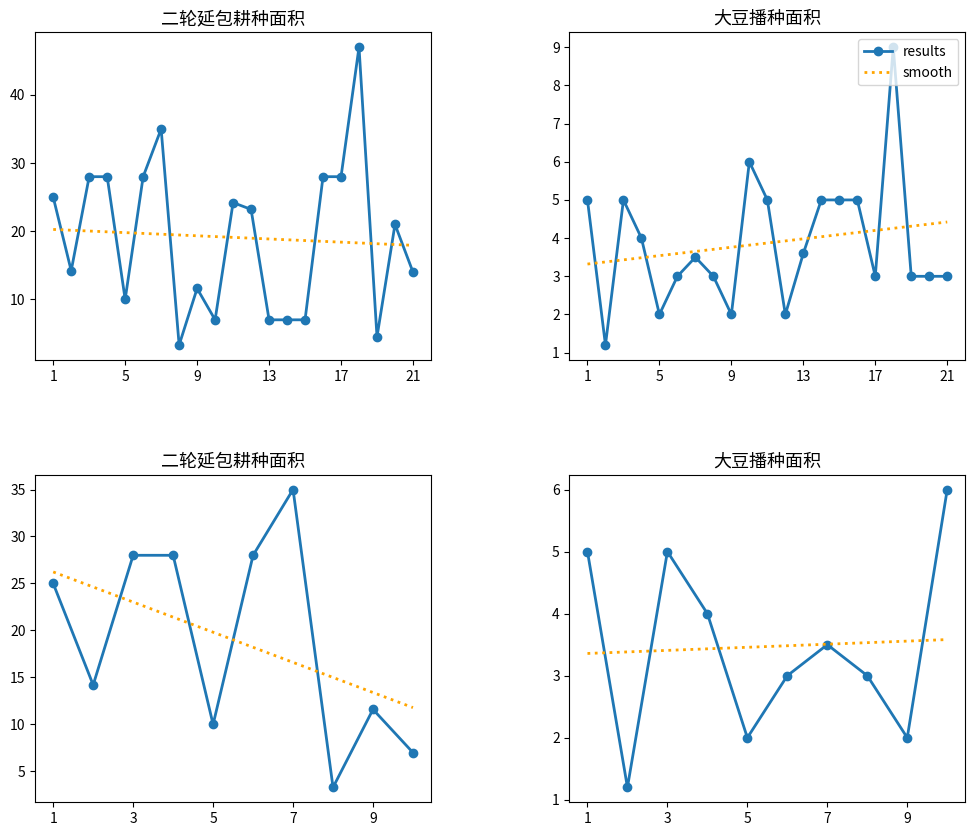

What is the difference between the maximum and minimum values in the smooth series?

0.2